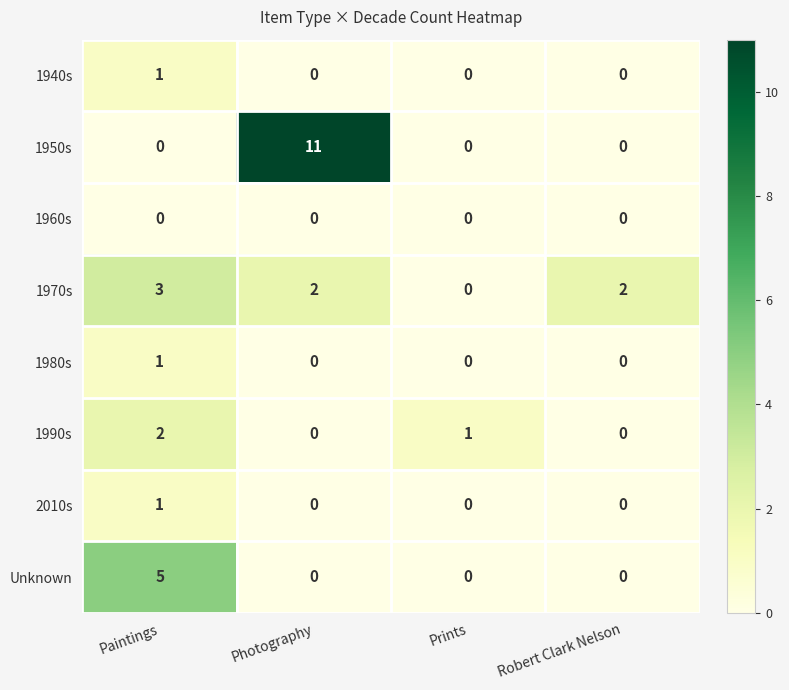

What is the difference between the highest and lowest values at Paintings?

5